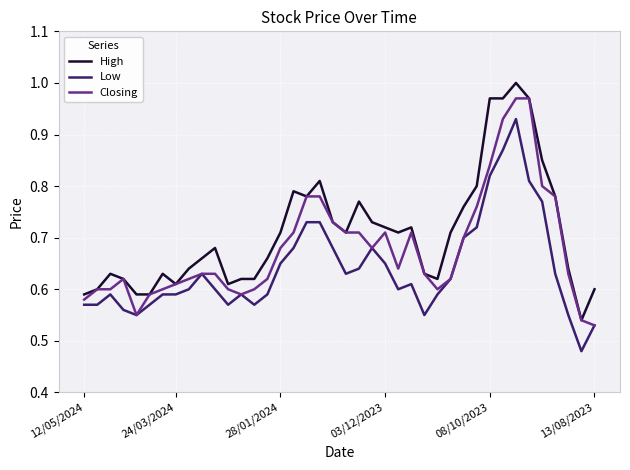

True or false: High and Low intersect in this chart.

False